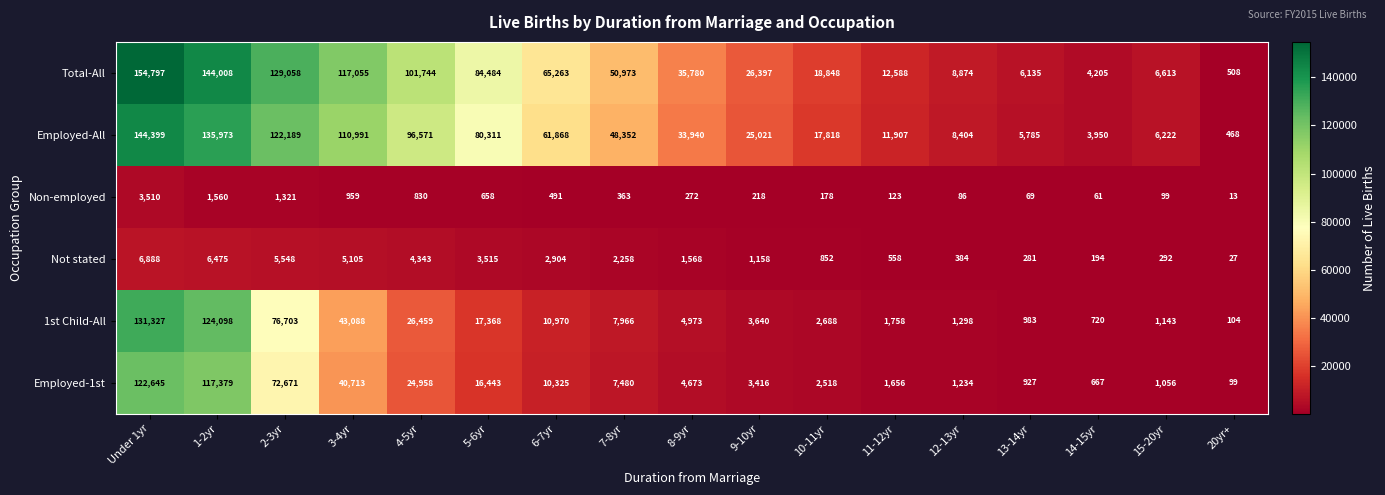

Which category has the highest value in the Employed-1st series?

Under 1yr